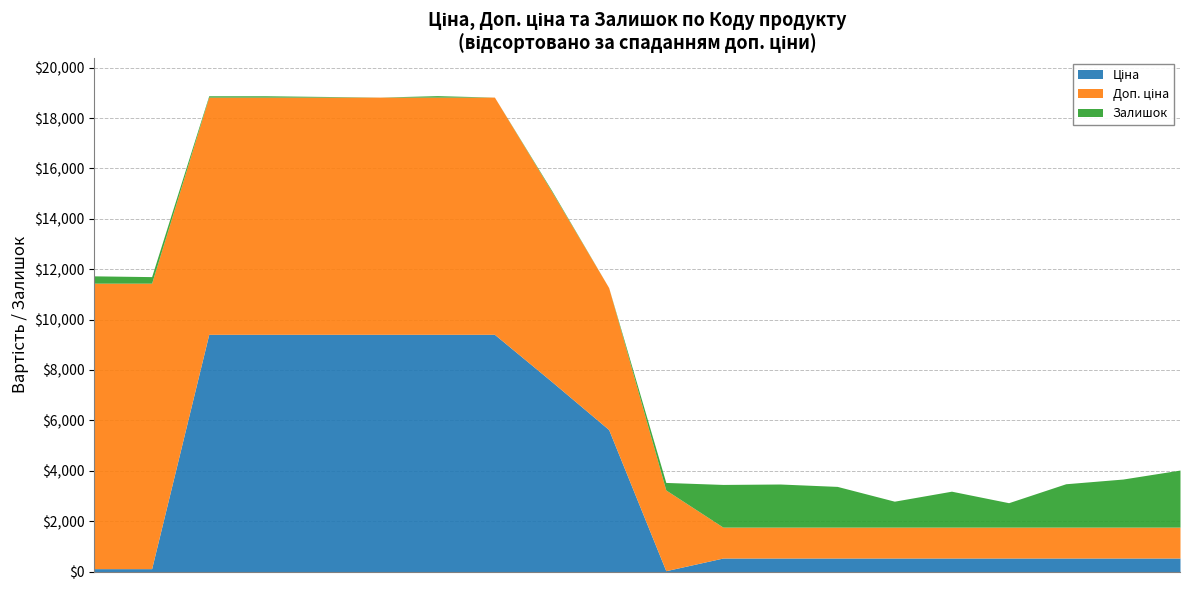

What is the label of the 19th point from the left?

284032201